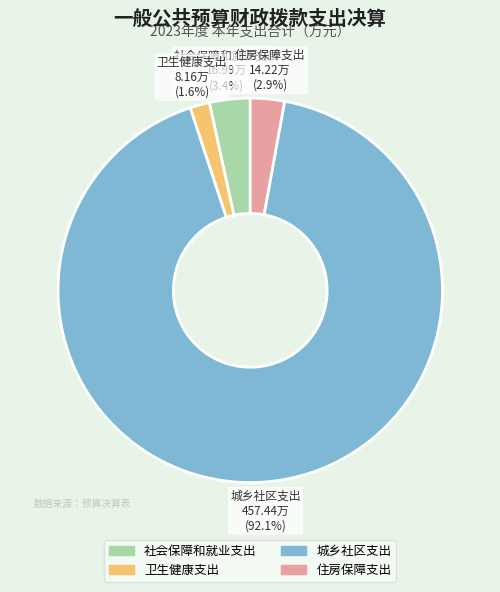

To the nearest percent, what is the difference between the 城乡社区支出 and 社会保障和就业支出 slice percentages?

89%